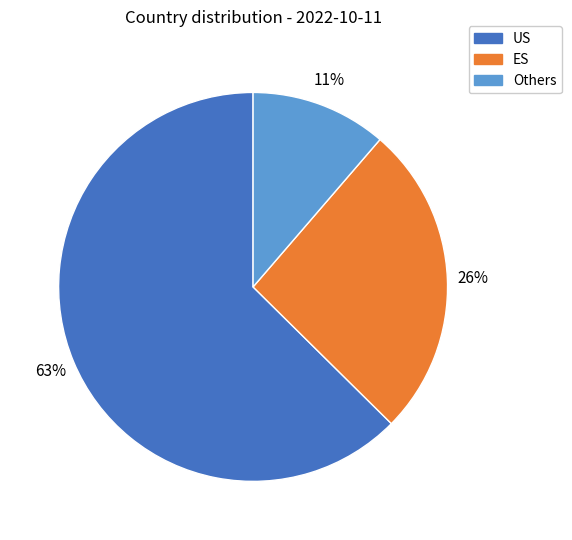

Is it true that US is 63% of the pie?

True